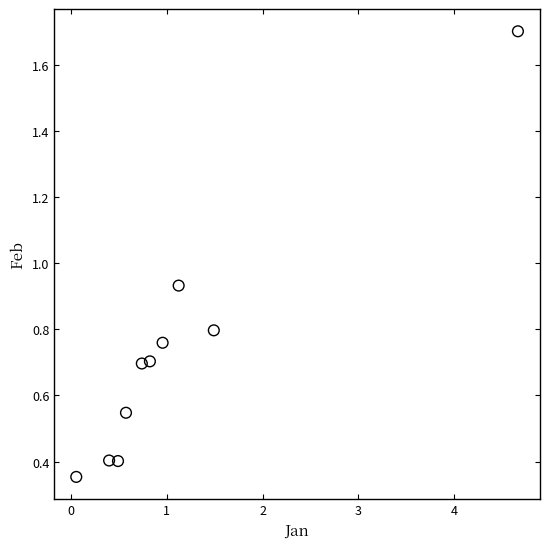

What is the average X value?

1.1